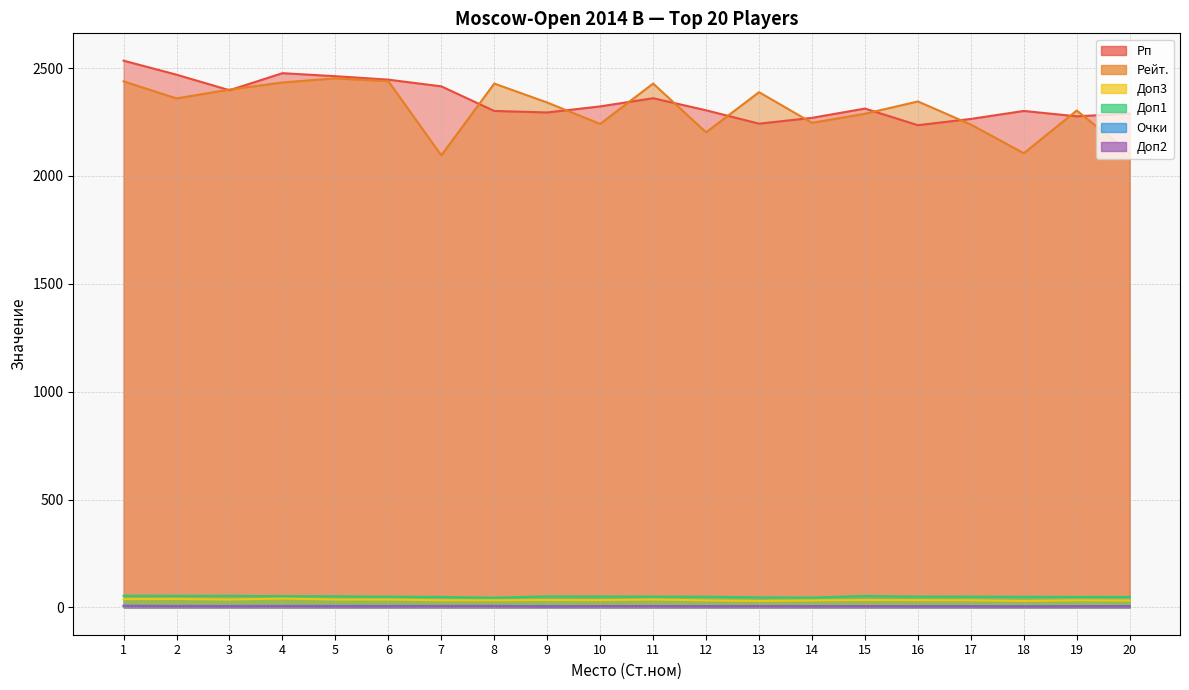

List the series in order of their peak value, lowest first.

Доп2, Очки, Доп3, Доп1, Рейт., Рп